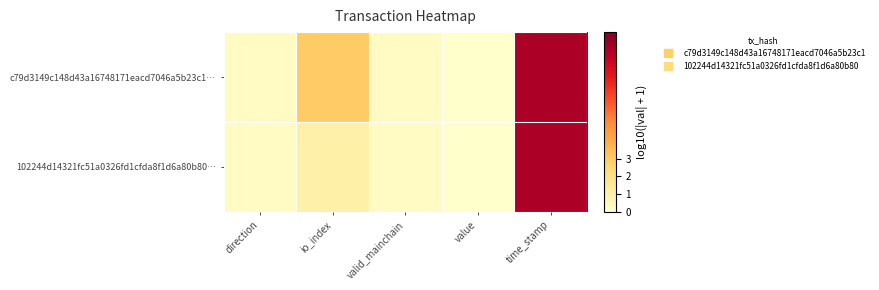

At how many categories does at least one series exceed 4?

1